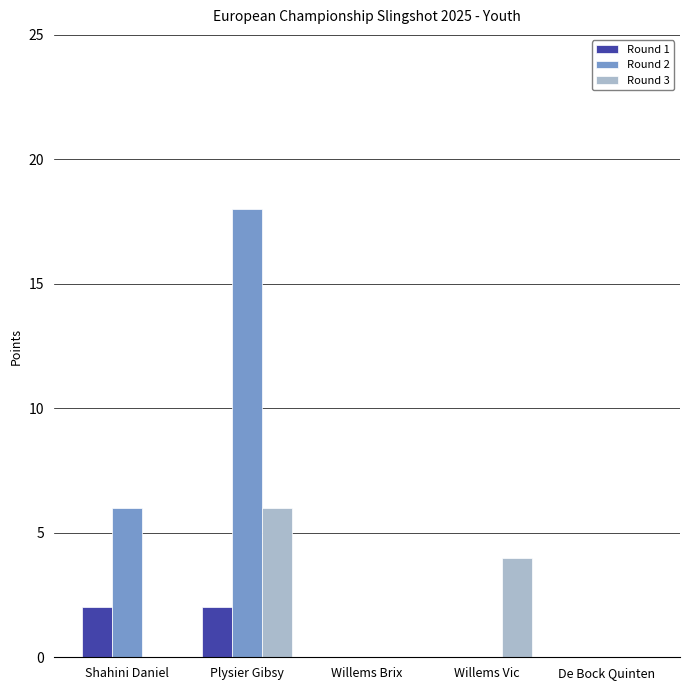

What is the sum of all Round 1 values?

4